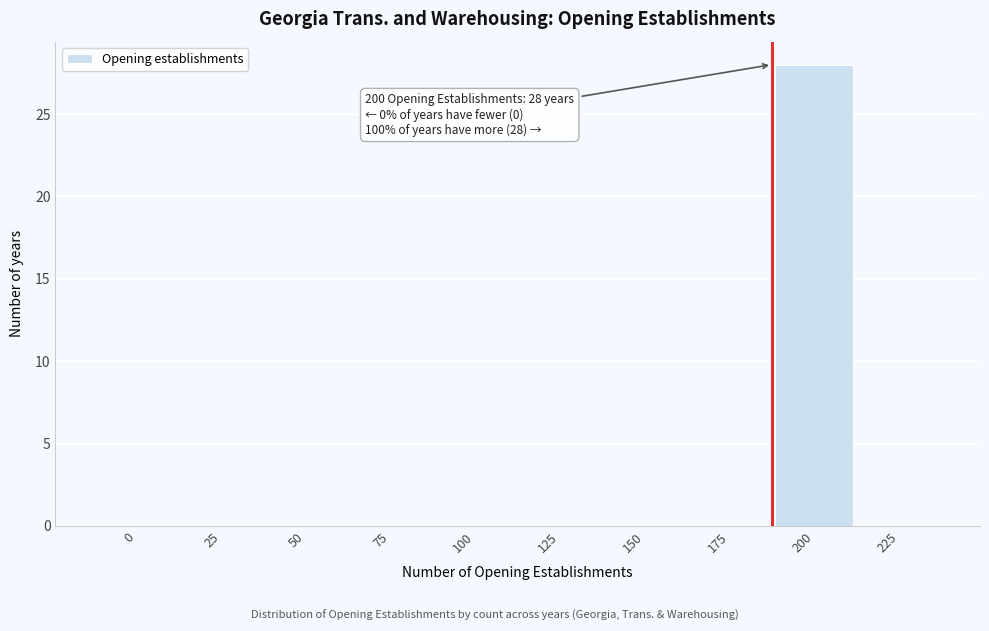

Reading right to left, extract all data points from this chart.

225=0	200=28	175=0	150=0	125=0	100=0	75=0	50=0	25=0	0=0